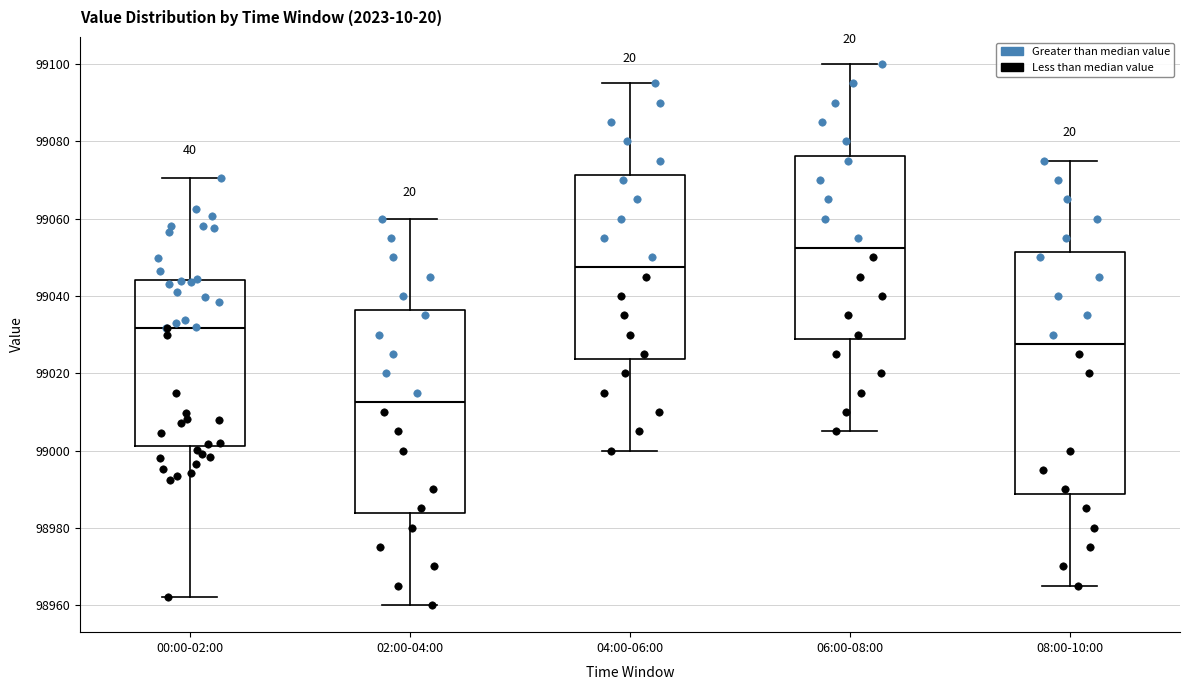

Reading left to right, read every box against the y-axis: the position of its median line, the range the box covers, and the ends of its whiskers. The values are not printed on the chart, so give them approximately, as read against the axis.

00:00-02:00: median 99032, box 99002 to 99044, whiskers 98962 to 99070
02:00-04:00: median 99012, box 98984 to 99036, whiskers 98960 to 99060
04:00-06:00: median 99048, box 99024 to 99072, whiskers 99000 to 99096
06:00-08:00: median 99052, box 99028 to 99076, whiskers 99006 to 99100
08:00-10:00: median 99028, box 98988 to 99052, whiskers 98966 to 99076